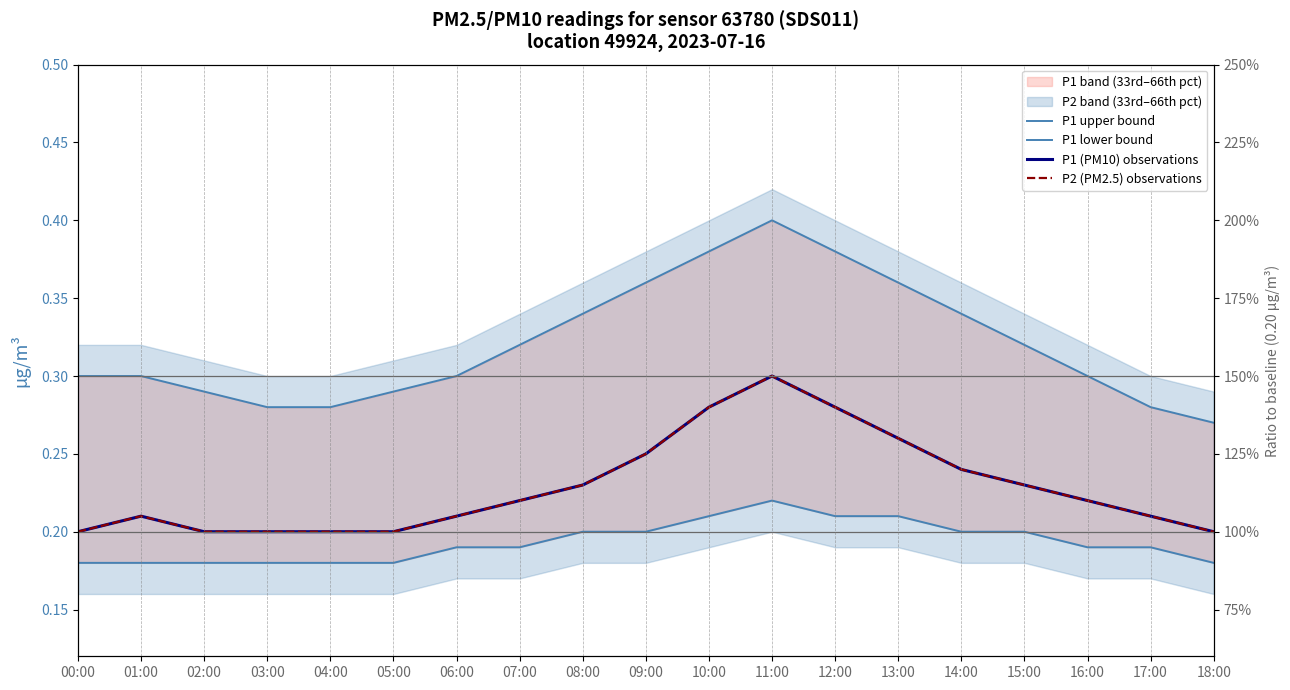

At which category does P2 (PM2.5) observations reach its first local peak?

01:00